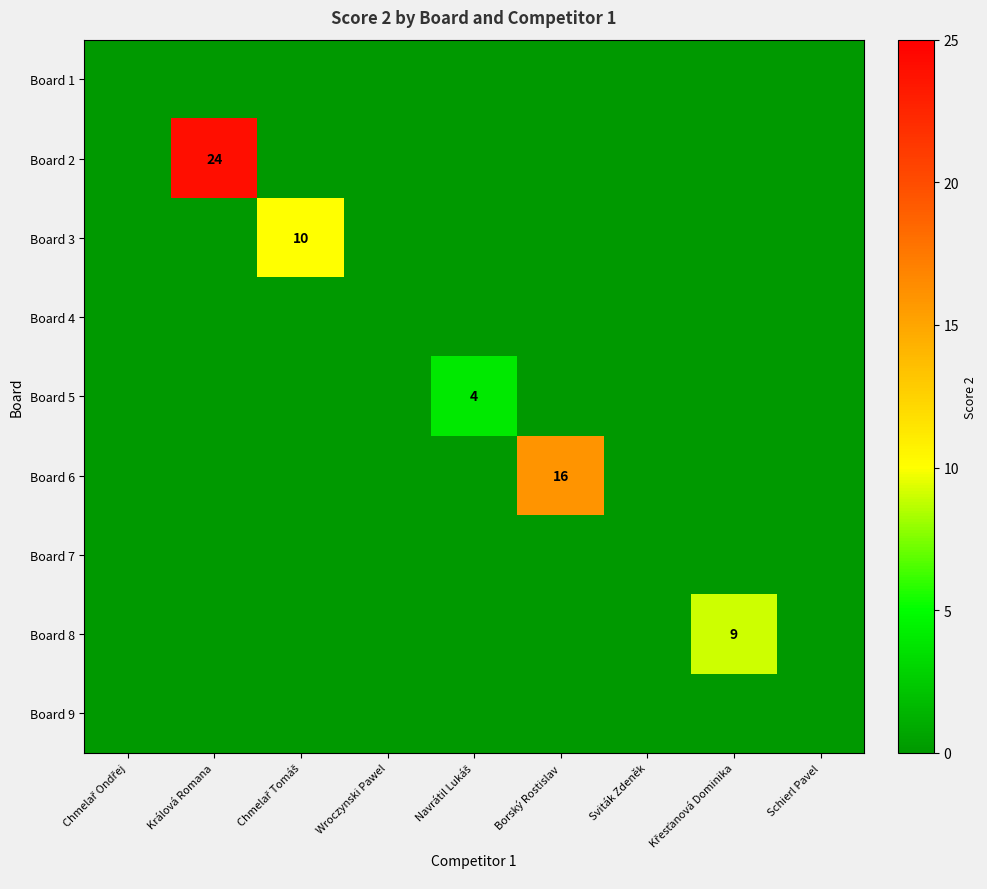

What is the maximum value for Board 6?

16